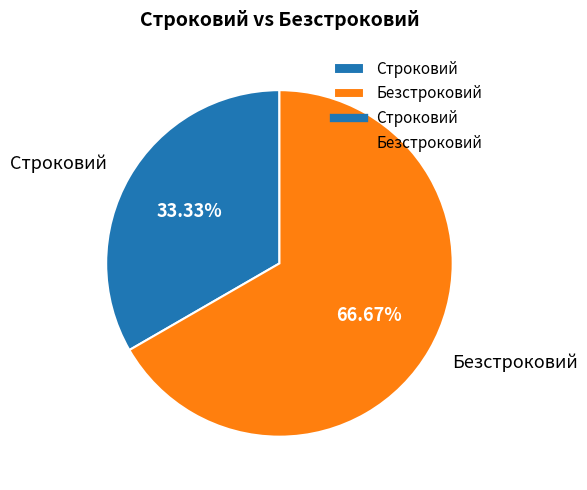

To the nearest percent, what percentage of the pie is Безстроковий?

67%